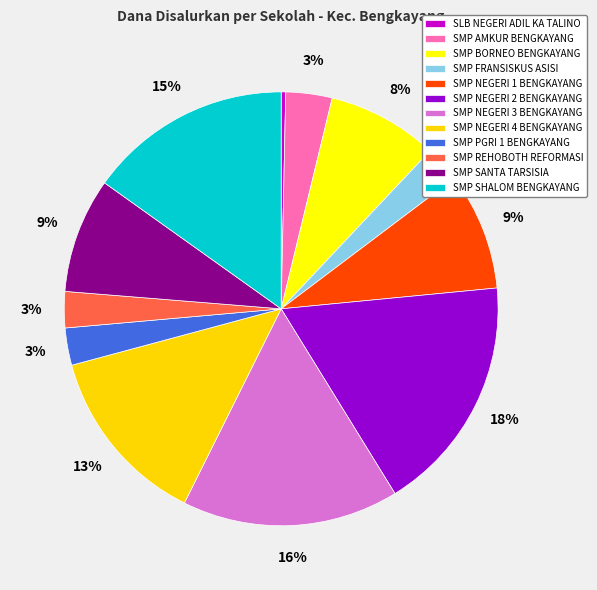

How many slices are in this pie chart?

12